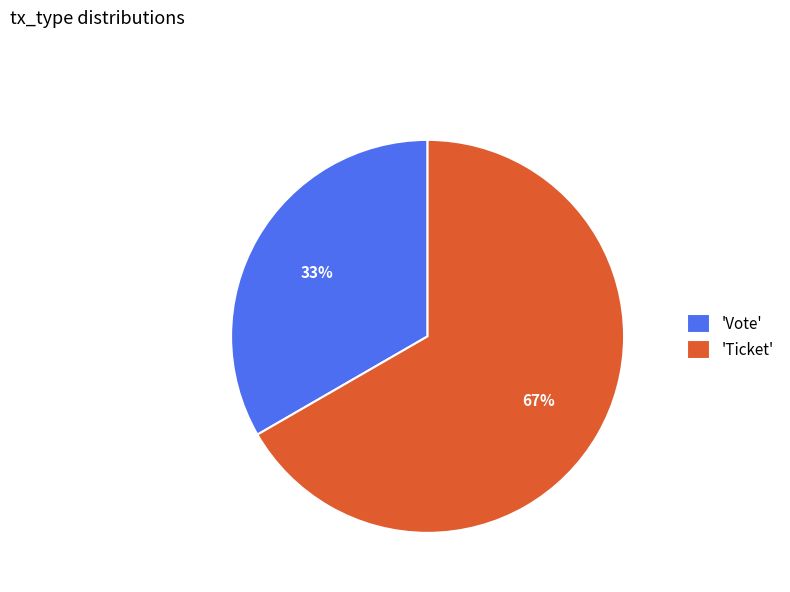

Count the number of slices in the pie.

2